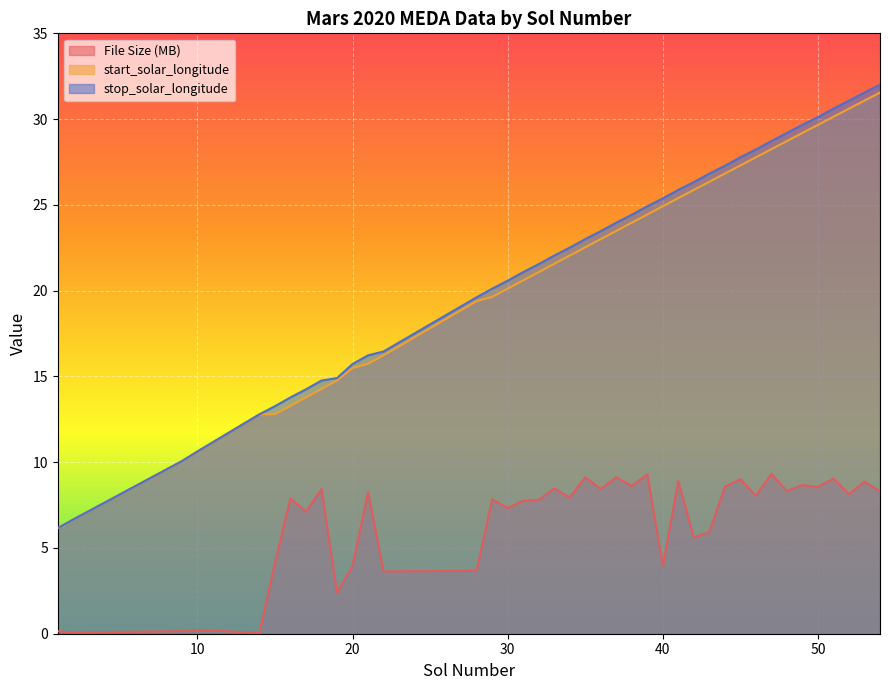

The value of start_solar_longitude at 54 is 55.2. True or false?

False